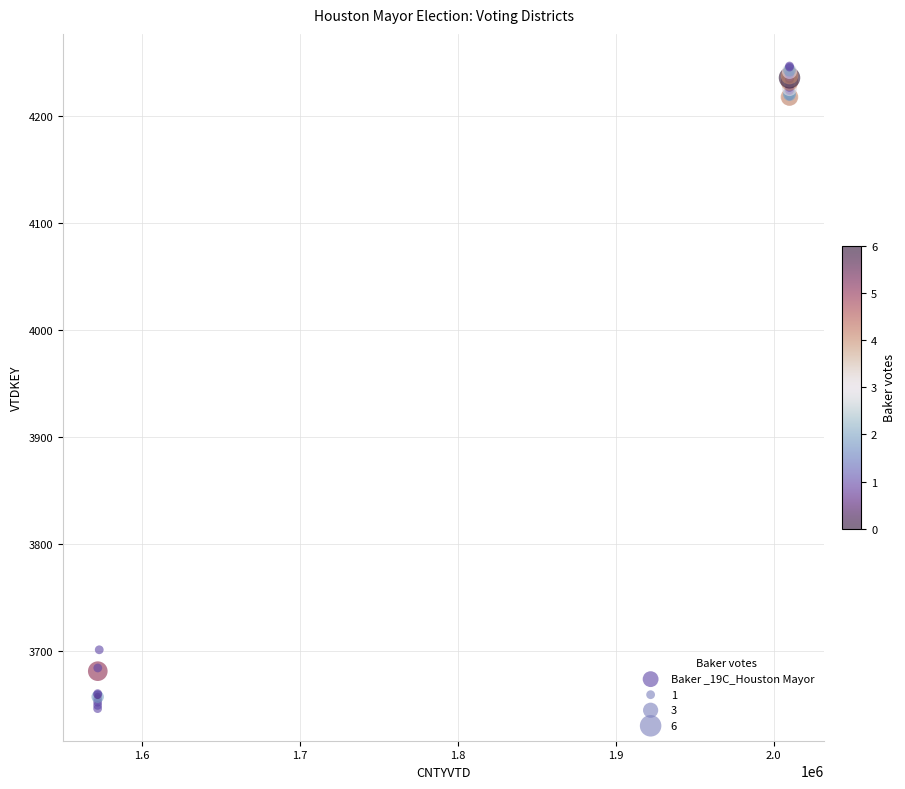

What Y value in the scatter plot is closest to 3946?

3701